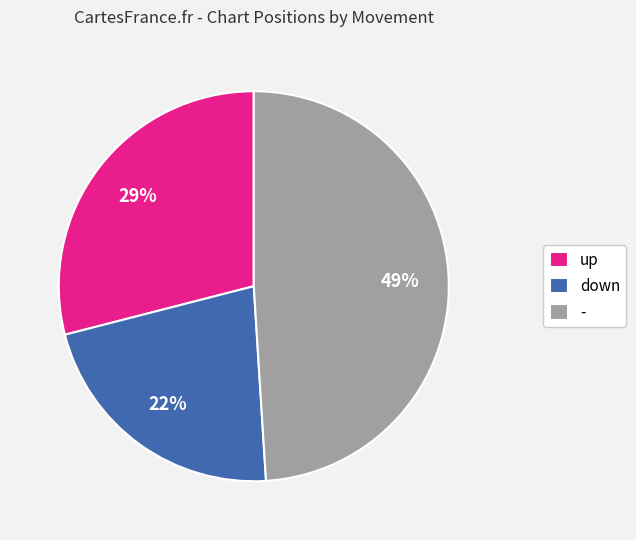

The down slice represents 22% of the pie. True or false?

True